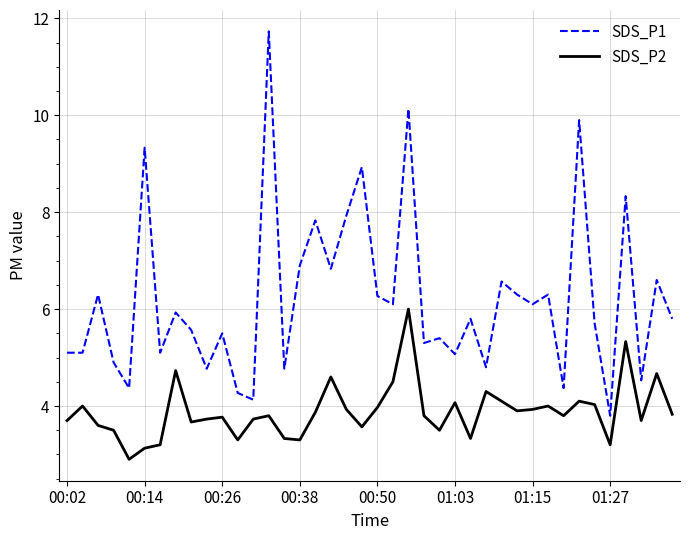

What is the difference between the maximum and minimum values in the SDS_P2 series?

3.1